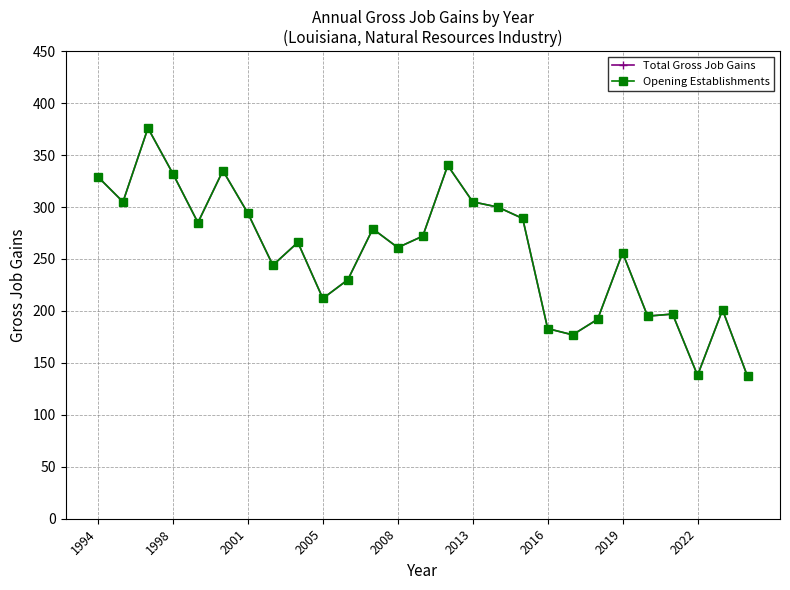

Does the chart have visible grid lines?

Yes